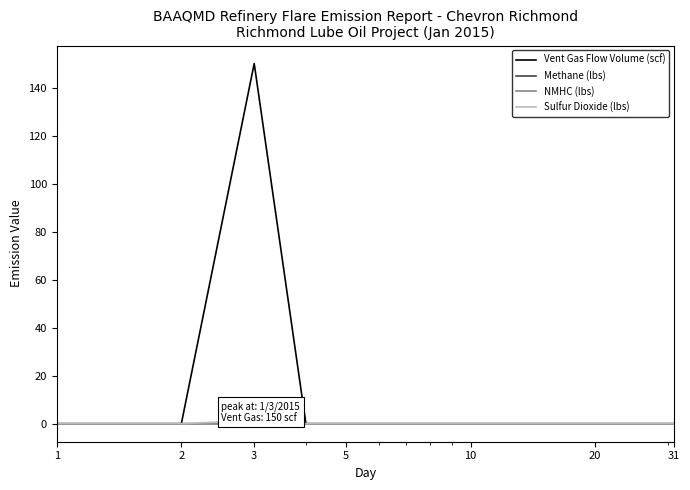

Which series has the widest spread of values?

Vent Gas Flow Volume (scf)